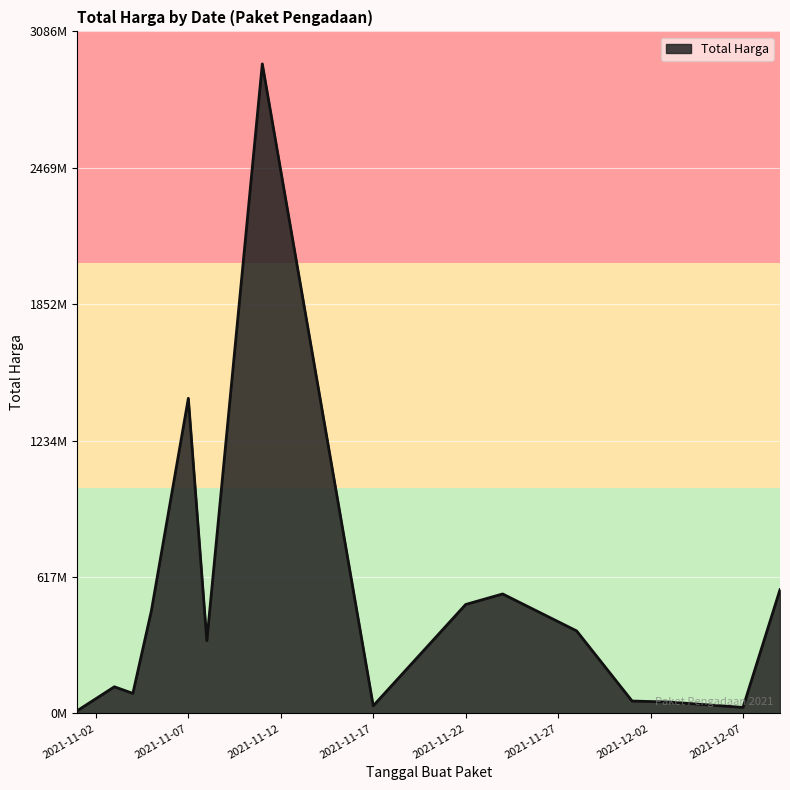

What is the difference between the maximum and minimum values?

2892044000